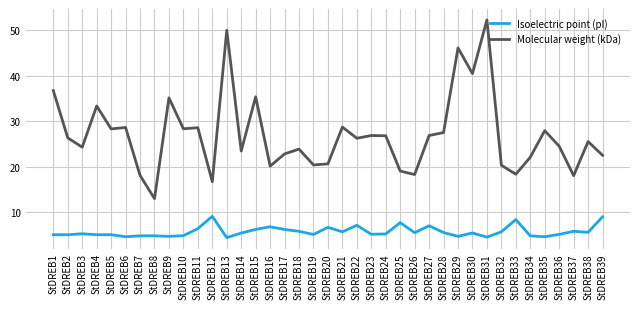

At which label is Molecular weight (kDa) closest to 32?

StDREB4